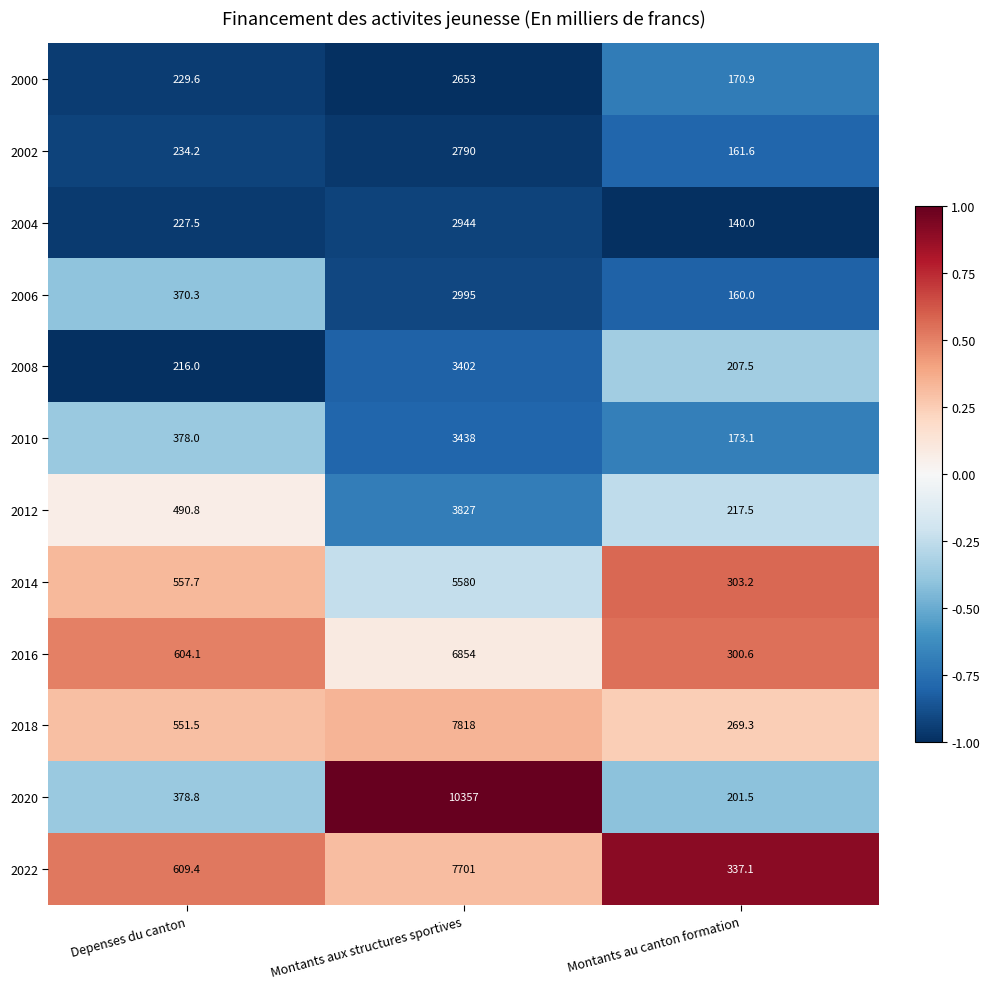

The value of 2002 at Montants au canton formation is 161.6. True or false?

True